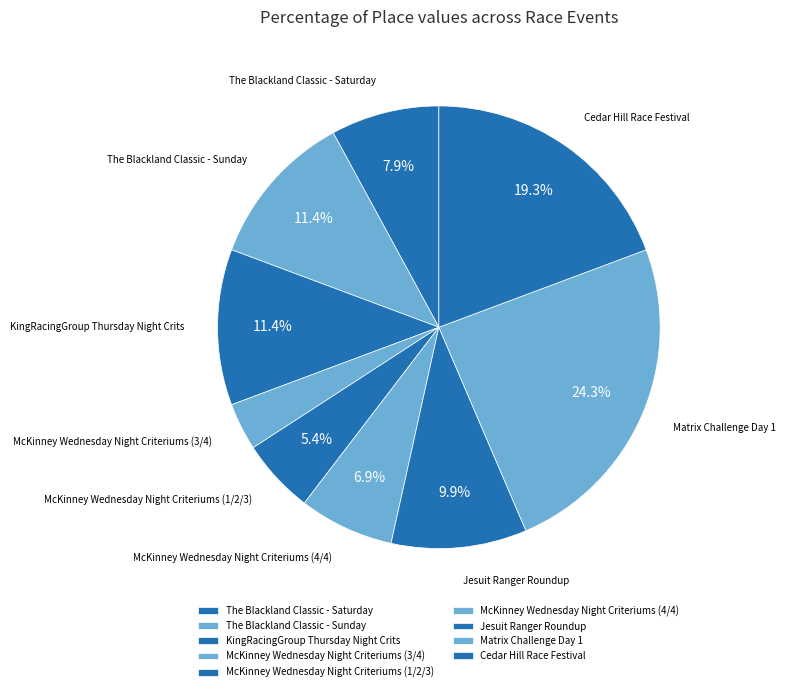

Approximately how many times larger is the value at McKinney Wednesday Night Criteriums (4/4) compared to KingRacingGroup Thursday Night Crits?

0.6